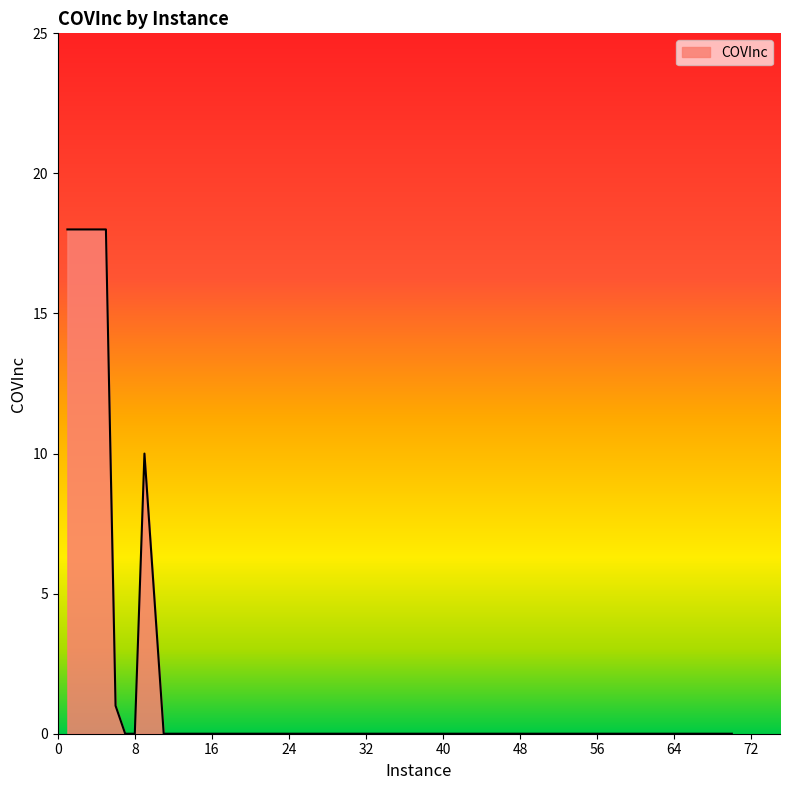

What is the greatest value displayed?

18